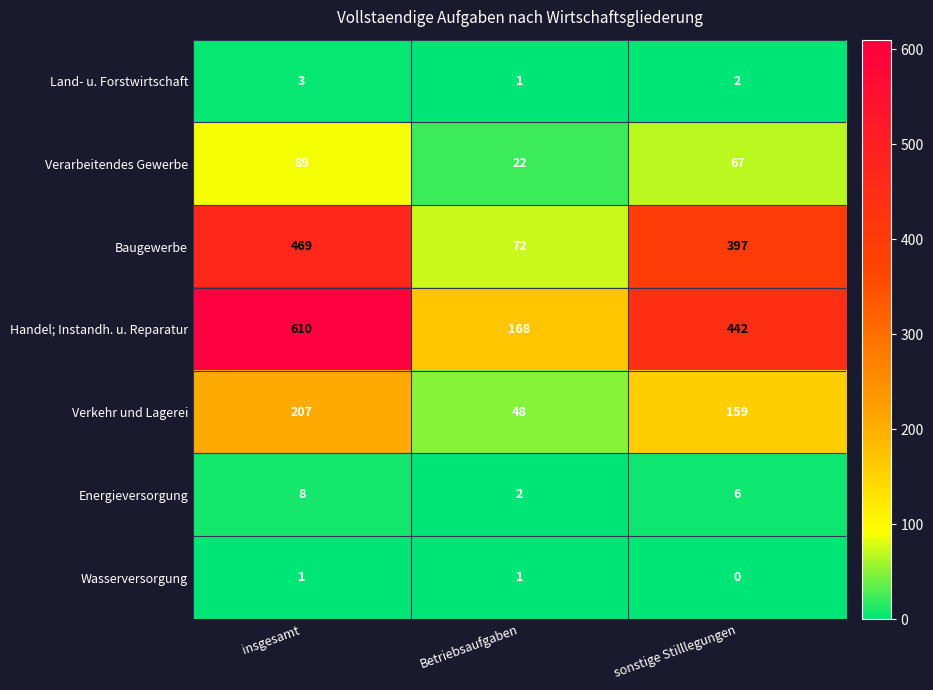

Reading left to right, extract all data points from this chart.

Land- u. Forstwirtschaft: insgesamt=3	Betriebsaufgaben=1	sonstige Stilllegungen=2
Verarbeitendes Gewerbe: insgesamt=89	Betriebsaufgaben=22	sonstige Stilllegungen=67
Baugewerbe: insgesamt=469	Betriebsaufgaben=72	sonstige Stilllegungen=397
Handel; Instandh. u. Reparatur: insgesamt=610	Betriebsaufgaben=168	sonstige Stilllegungen=442
Verkehr und Lagerei: insgesamt=207	Betriebsaufgaben=48	sonstige Stilllegungen=159
Energieversorgung: insgesamt=8	Betriebsaufgaben=2	sonstige Stilllegungen=6
Wasserversorgung: insgesamt=1	Betriebsaufgaben=1	sonstige Stilllegungen=0